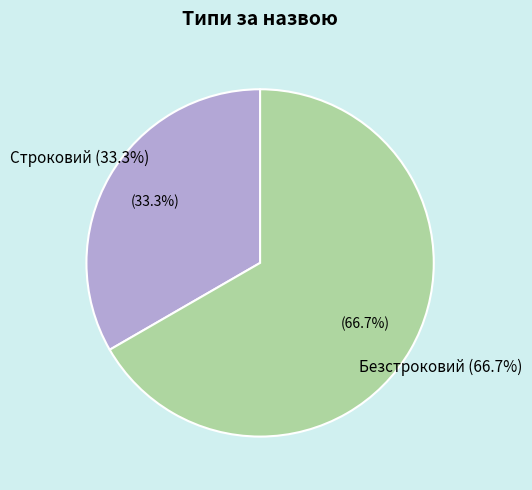

To the nearest percent, what percentage of the pie is Безстроковий?

67%